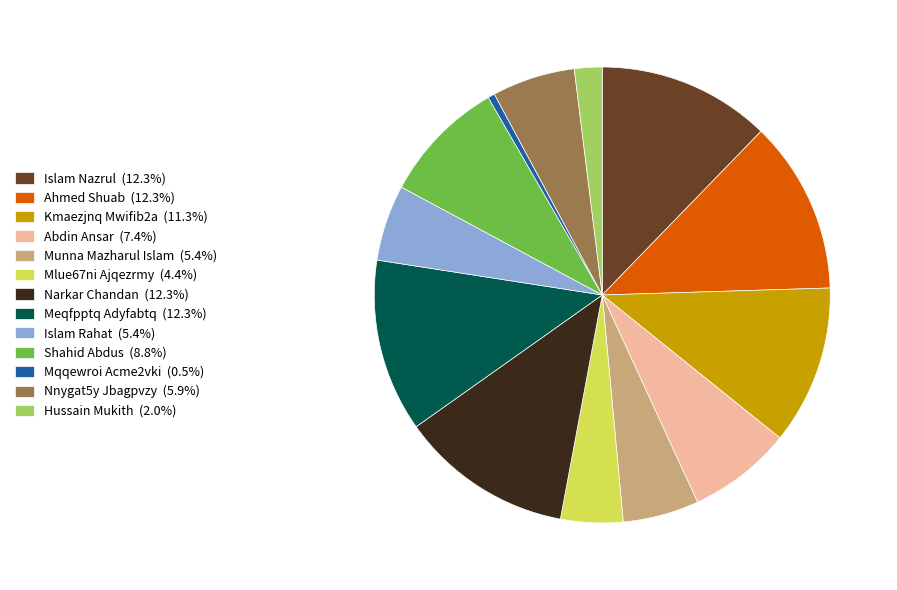

Do Islam Nazrul (12.3%) and Meqfpptq Adyfabtq (12.3%) together represent more than half of the pie?

No